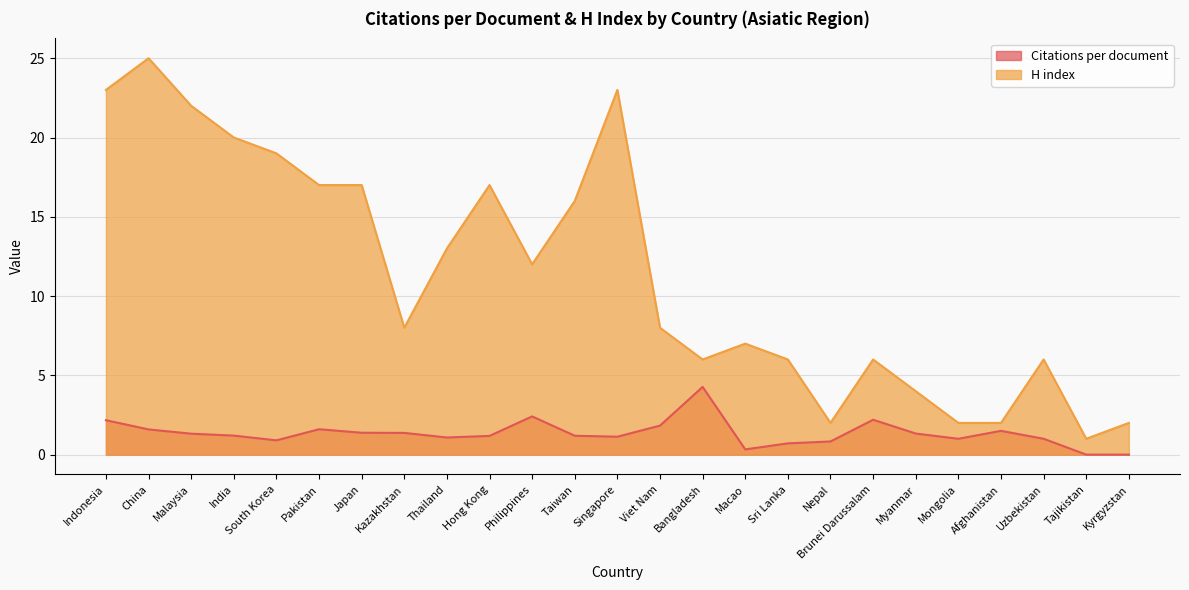

Which has a higher value, South Korea or Pakistan?

Pakistan